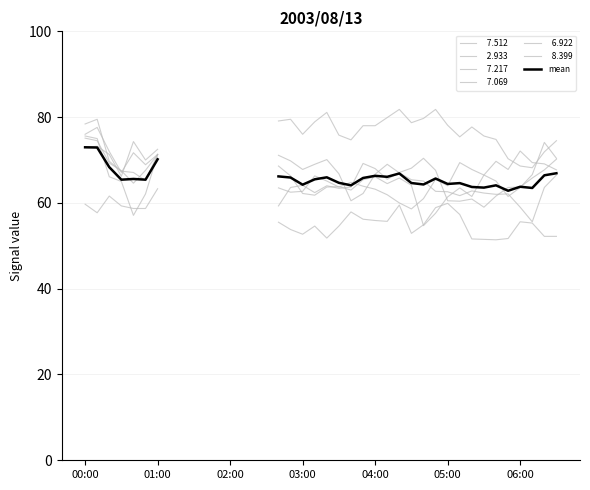

What is the sum of the values at 17 and 27?

130.6